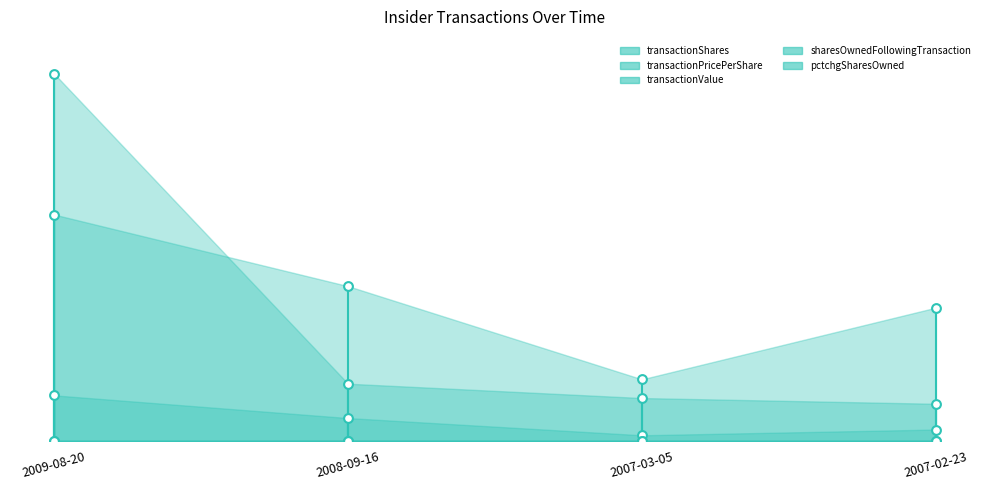

At which category is the sum across all series the highest?

2009-08-20